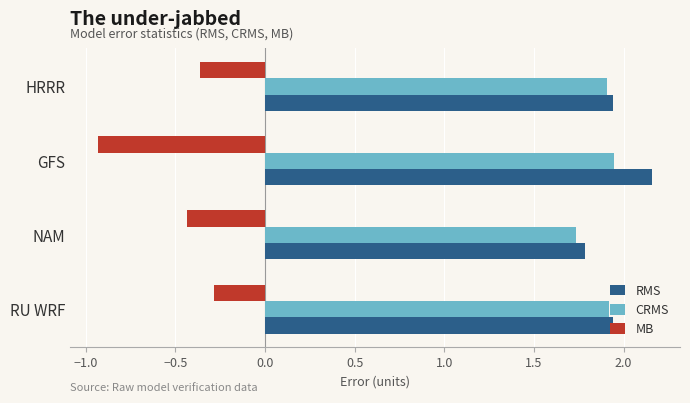

At how many categories does at least one series exceed 0?

4